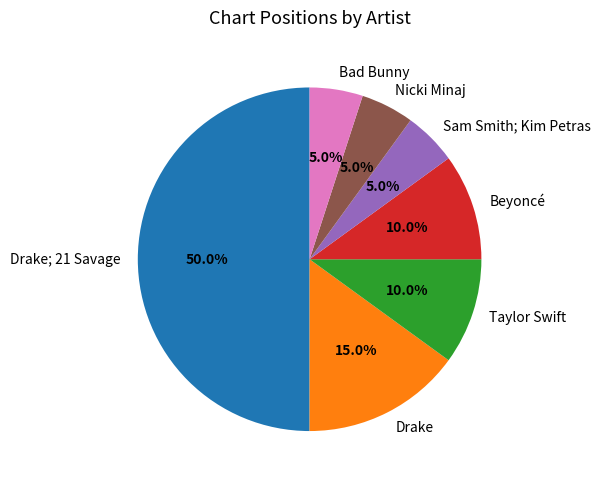

The Drake slice represents 15% of the pie. True or false?

True